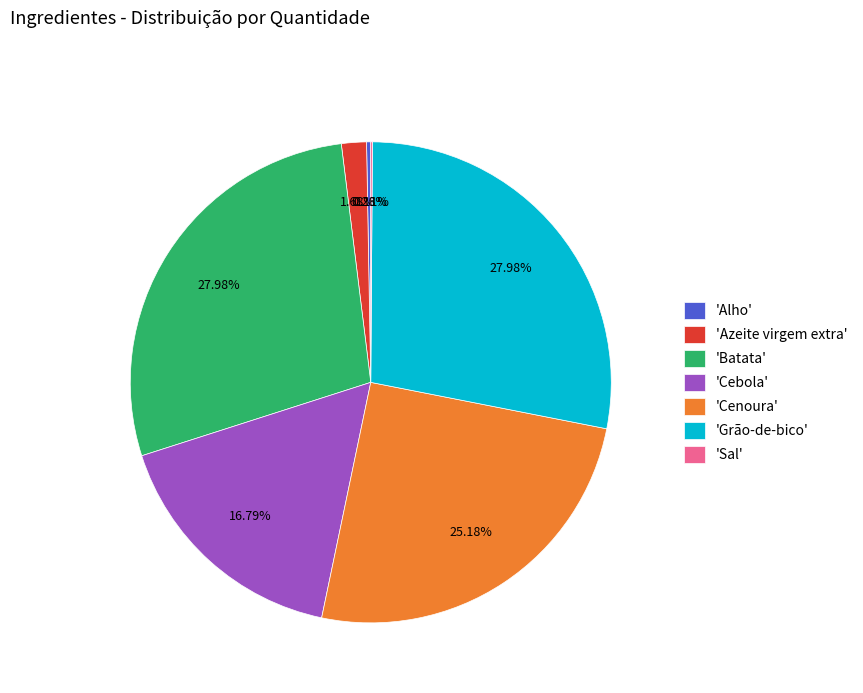

Does 'Alho' represent more than half of the total?

No